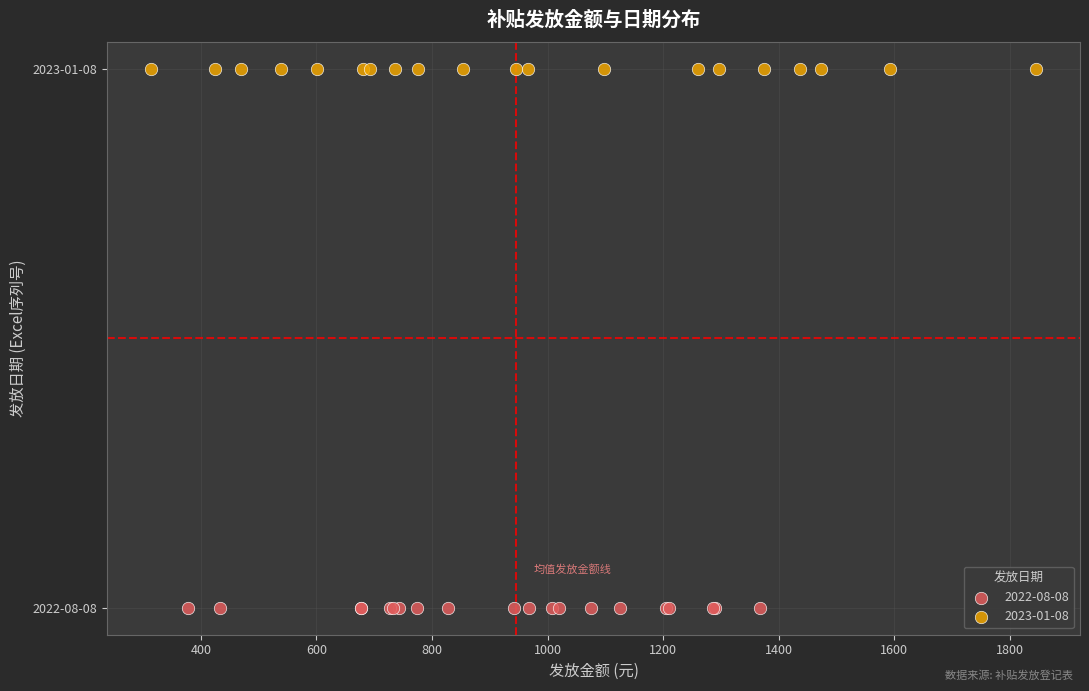

What are all the series names shown in the legend?

2022-08-08, 2023-01-08